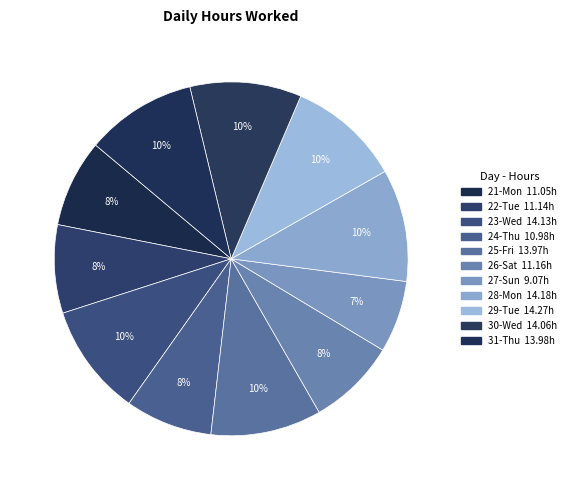

To the nearest percent, what portion does 30-Wed represent?

10%